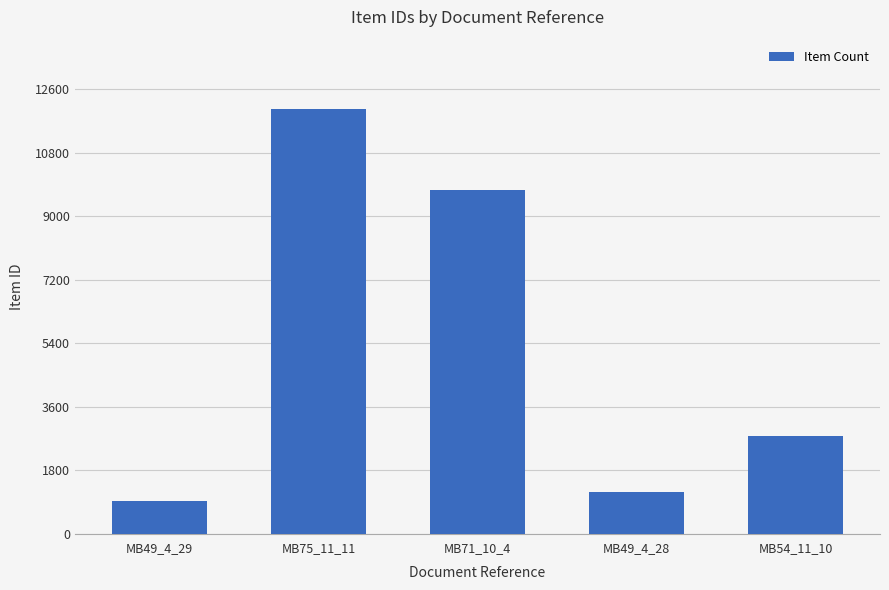

What position from the right is MB49_4_28?

2